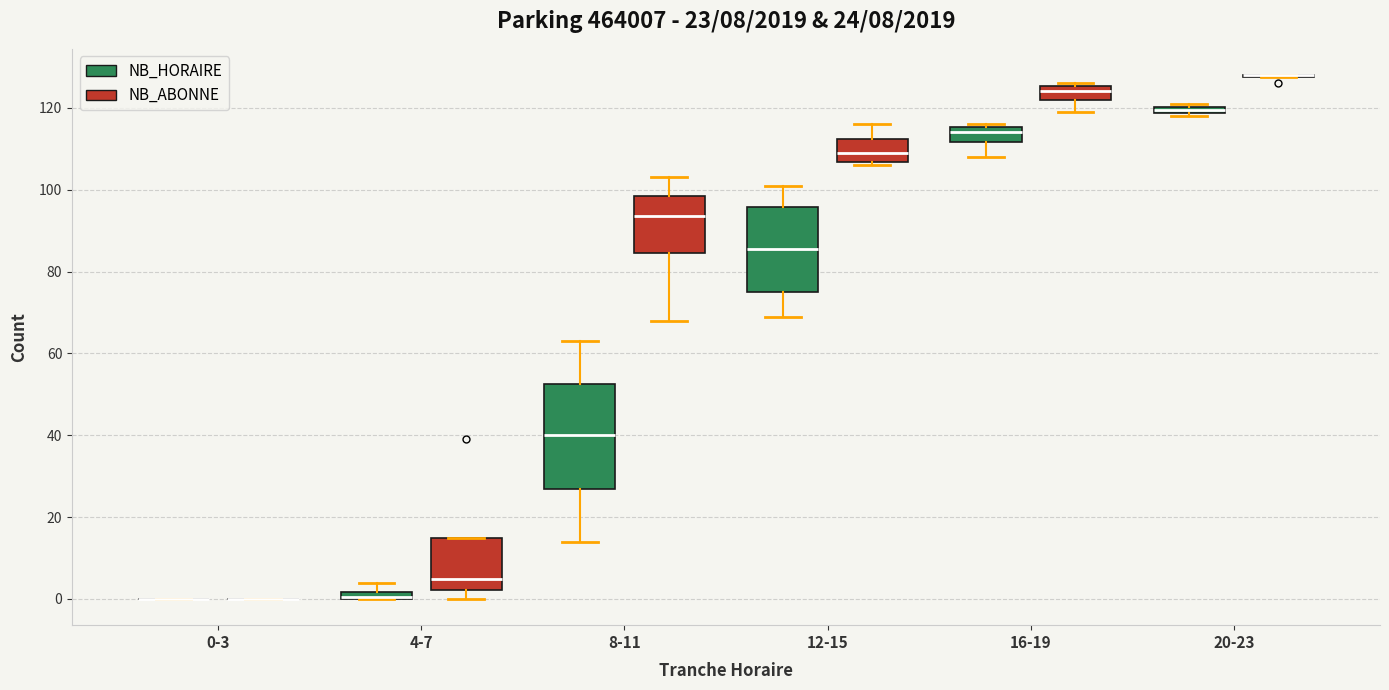

Comparing the boxes themselves (not the whiskers), which one is the tallest?

8-11 (NB_HORAIRE)